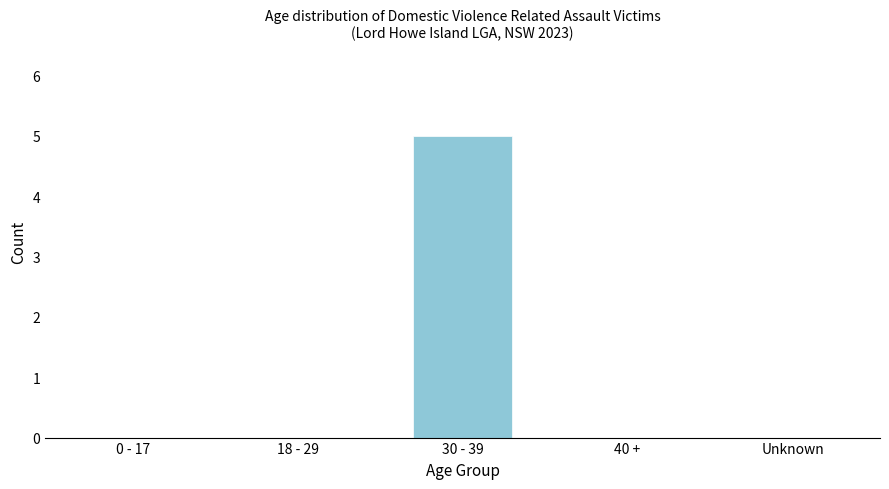

Reading right to left, extract all data points from this chart.

Unknown=0	40 +=0	30 - 39=5	18 - 29=0	0 - 17=0